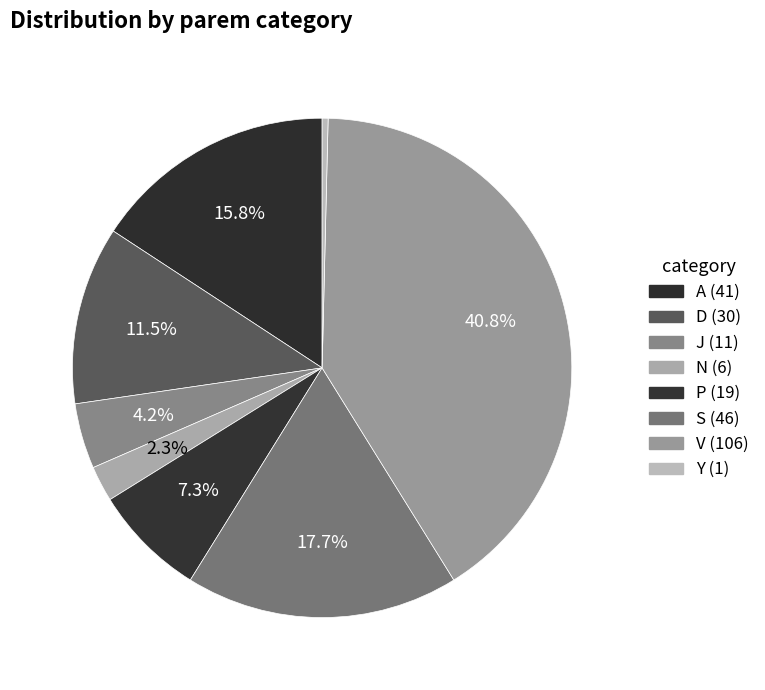

How many segments does this pie chart have?

8